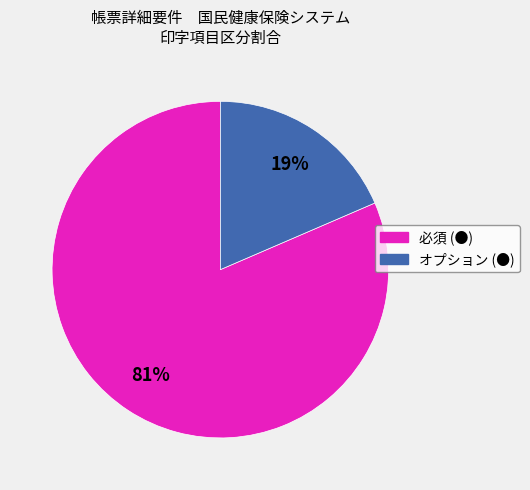

Does any single category account for the majority?

Yes